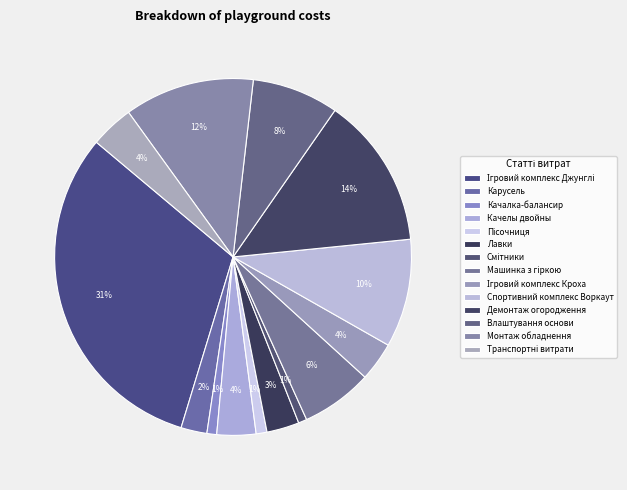

Which category has the smallest portion of the pie?

Смітники